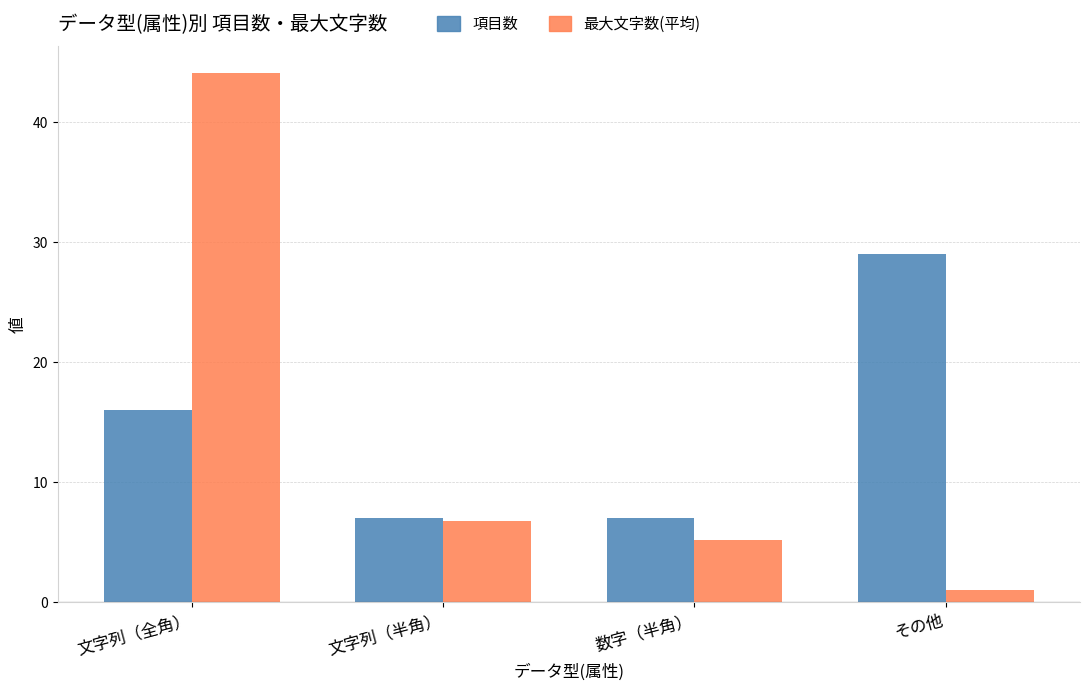

List the series in order of their peak value, highest first.

最大文字数(平均), 項目数